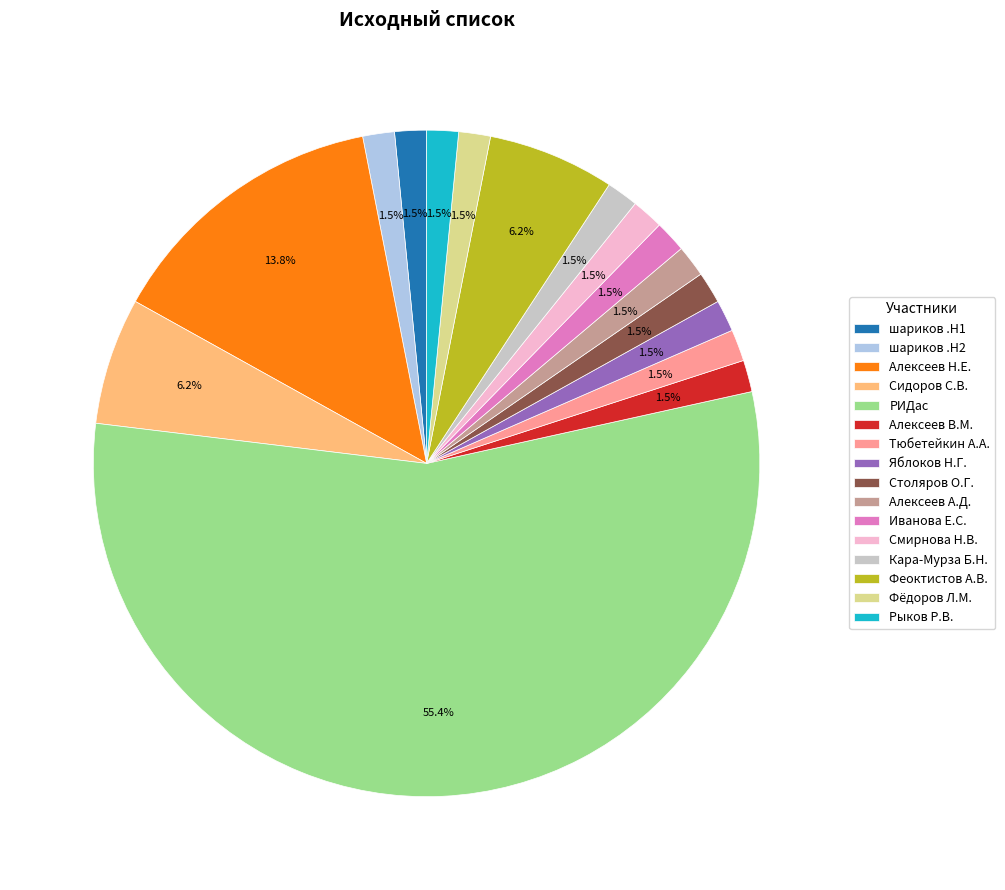

Between РИДас and Фёдоров Л.М., which is larger?

РИДас